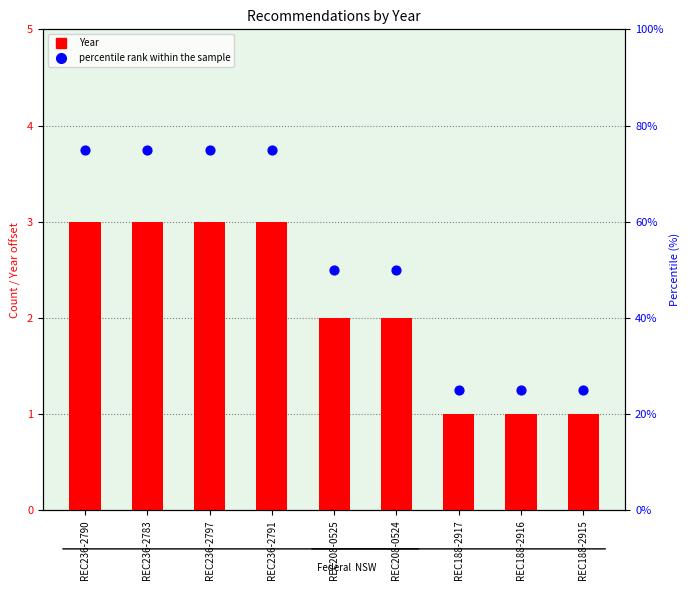

Which series contains the highest Y value?

percentile rank within the sample